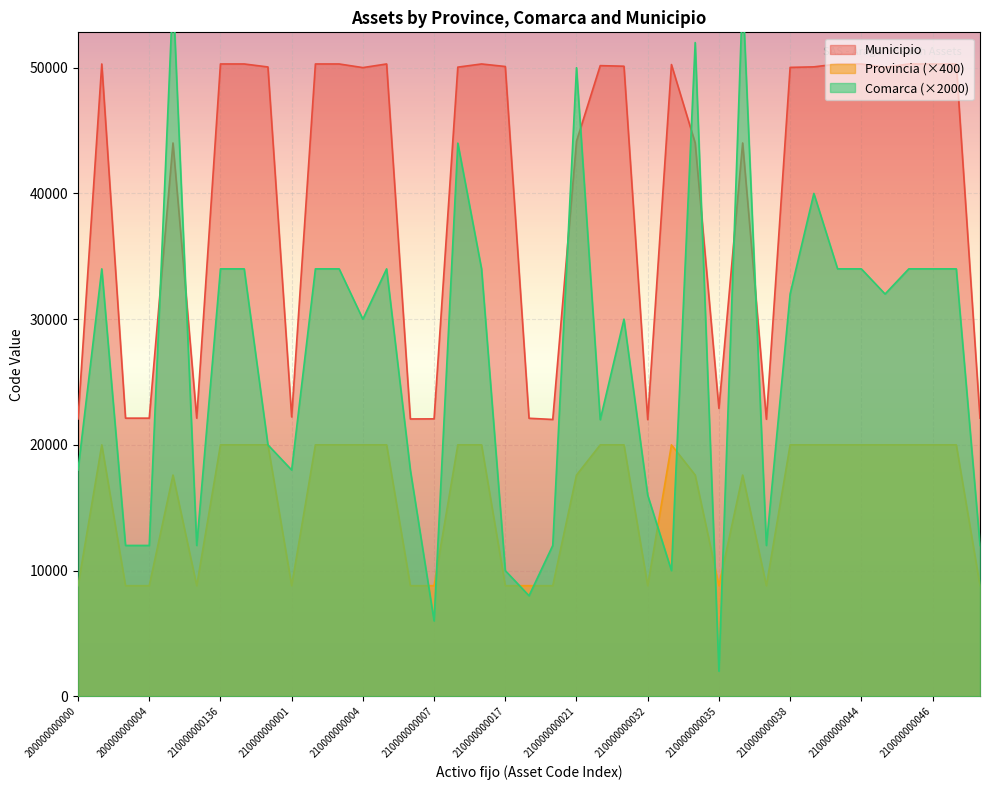

Count the Provincia values in the range 8800 to 20000.

39